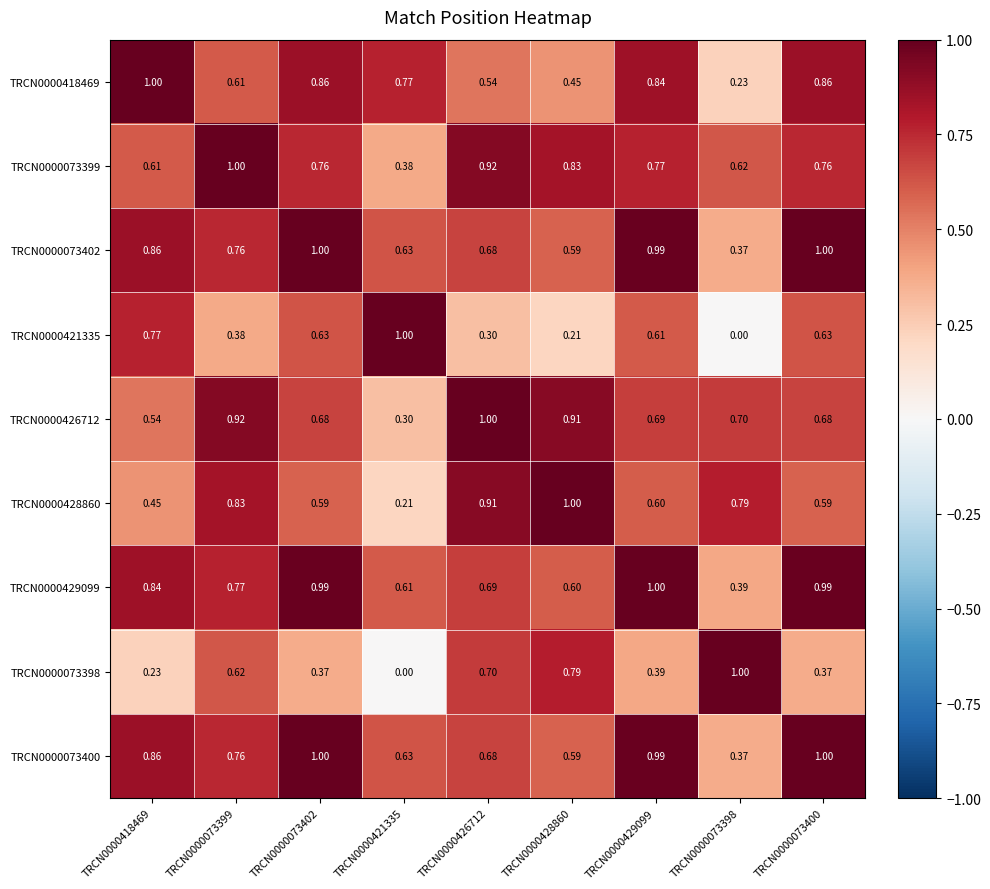

What is the total value across all series at TRCN0000421335?

4.5